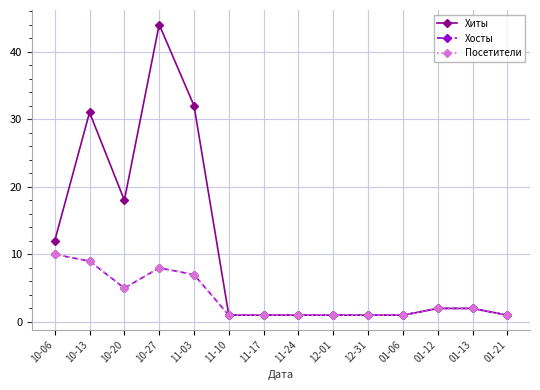

What is the difference between the maximum and second lowest values in the Посетители series?

9